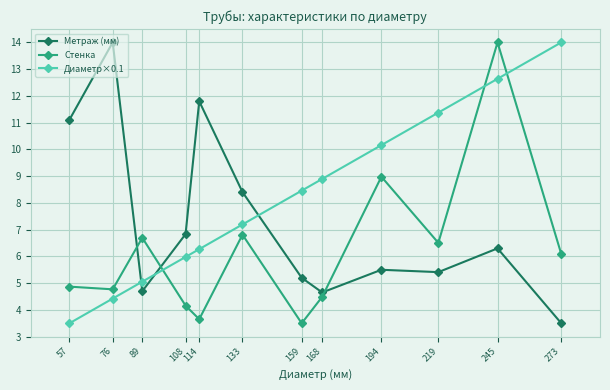

At which label does Стенка first exceed 6?

89